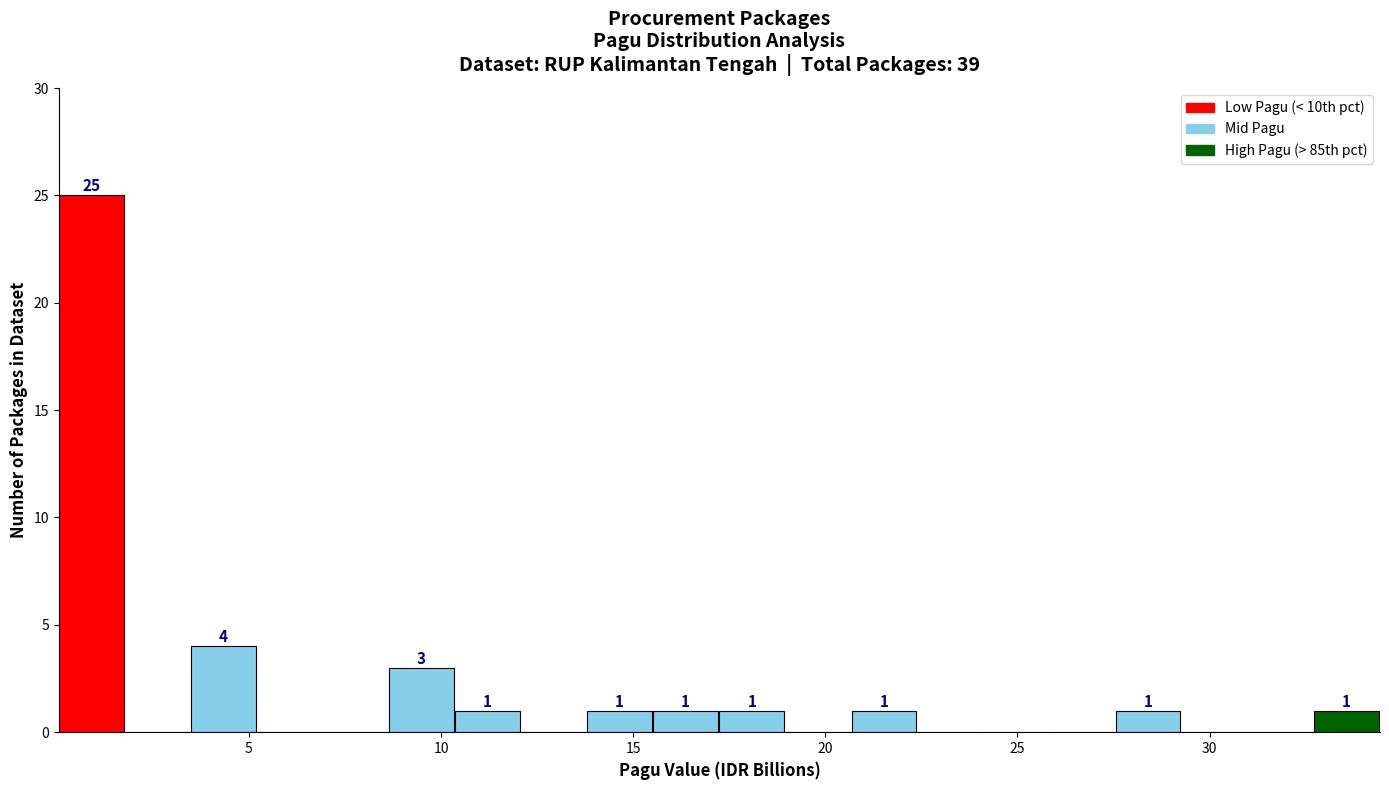

Around what value on the x-axis is the tallest bar? Give the approximate position of its centre, as read against the axis.

1.0